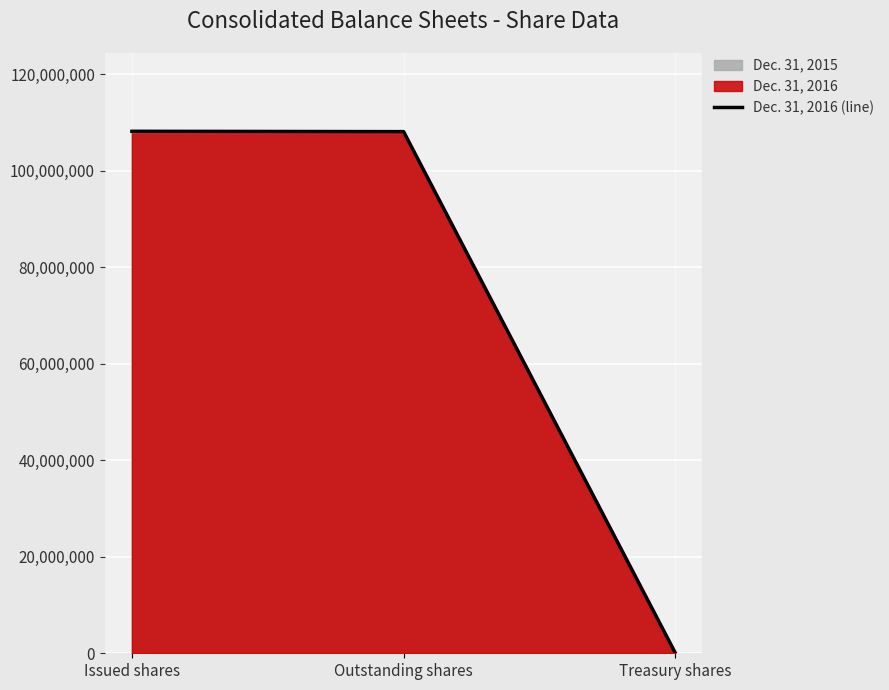

What is the sum of the values at Issued shares and Treasury shares?

108239610